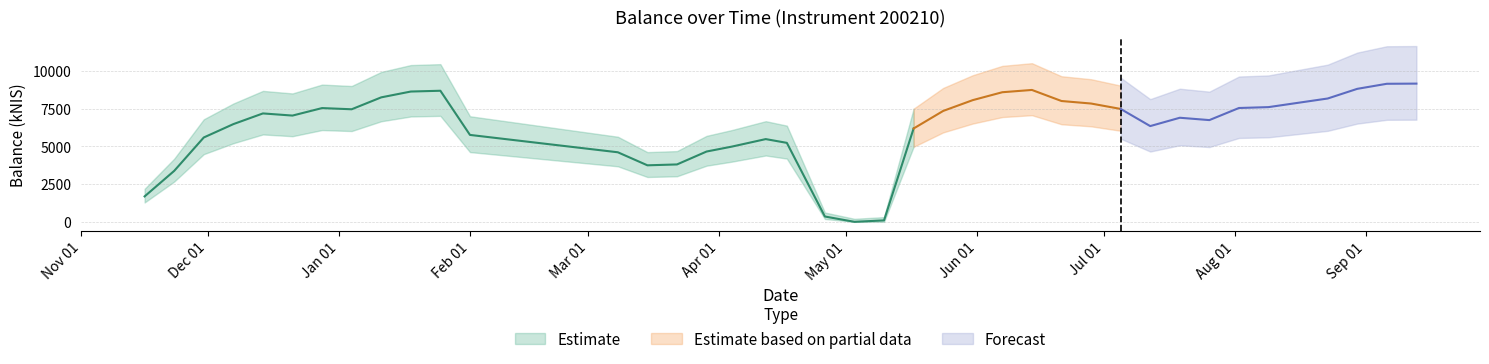

What is the change in value from 2018-03-15 to 2018-09-13?

+5415.5